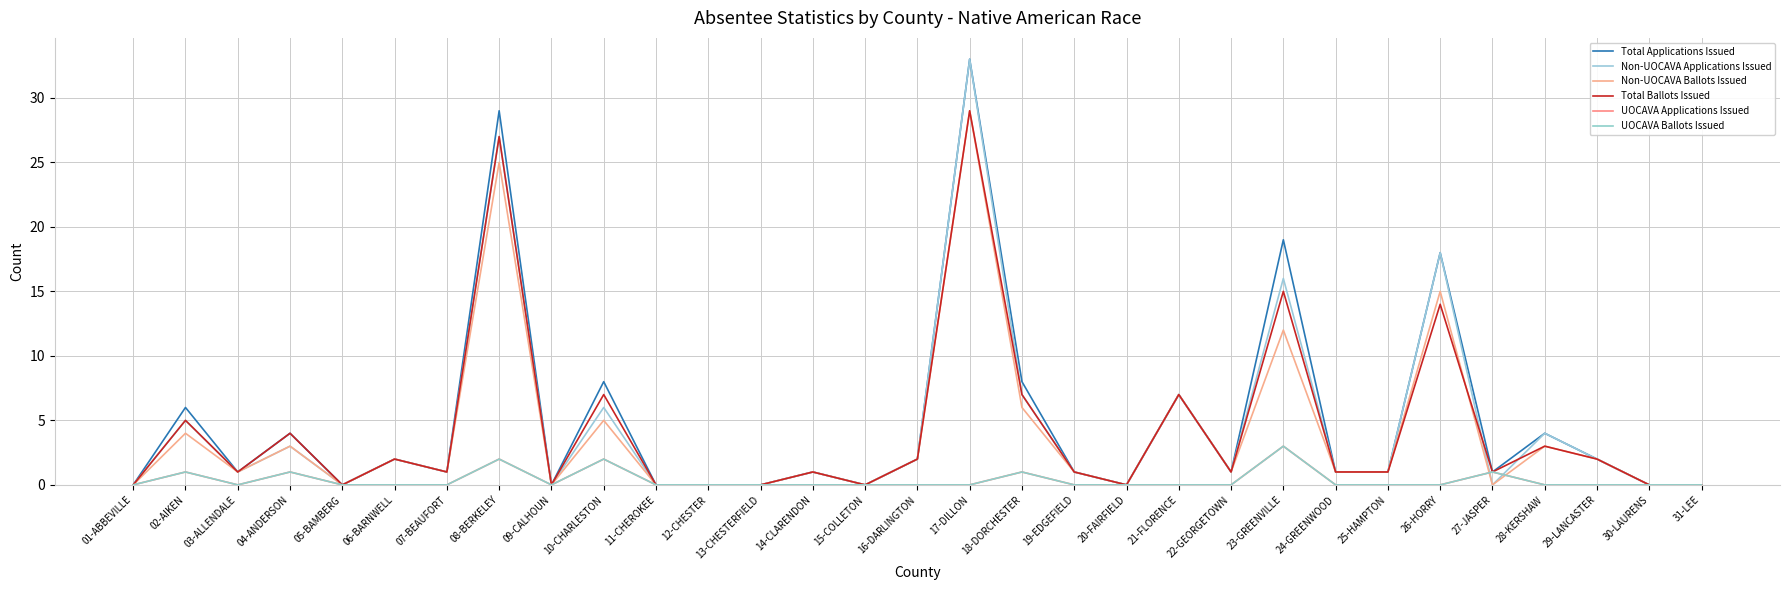

Does the chart have visible grid lines?

Yes